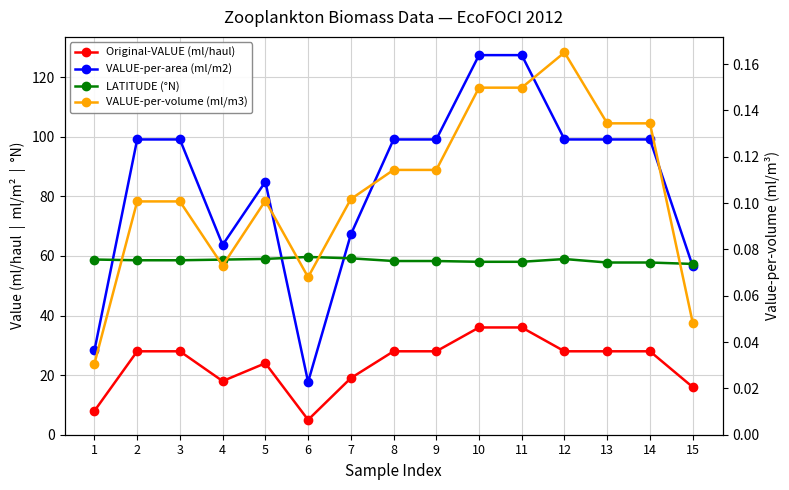

What is the lowest value of the LATITUDE (°N) series?

57.3